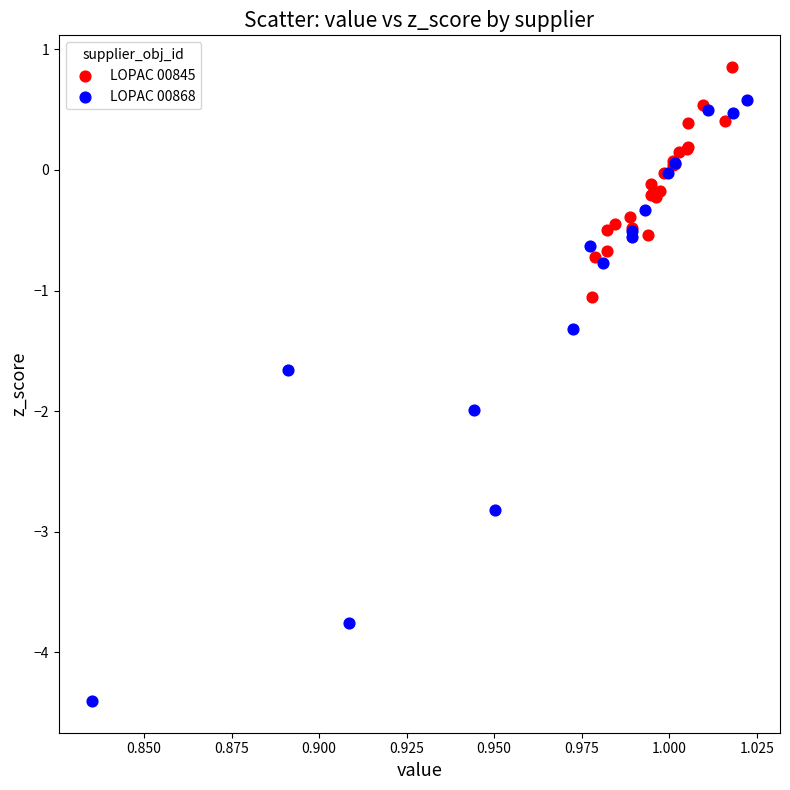

Which series contains the lowest Y value?

LOPAC 00868